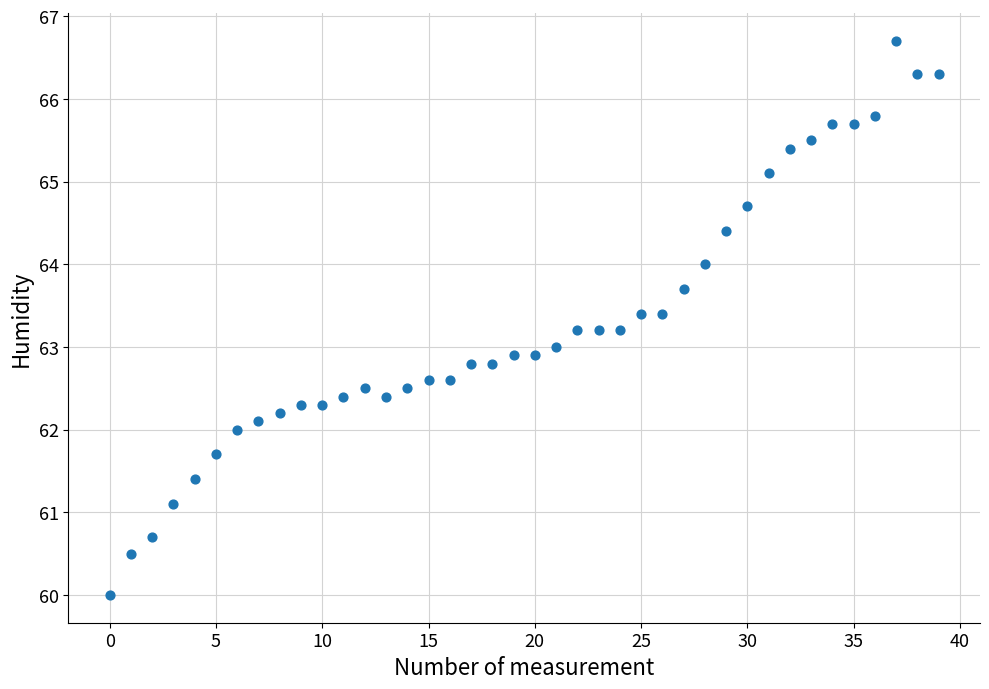

What is the range of Y values (max minus min)?

6.7